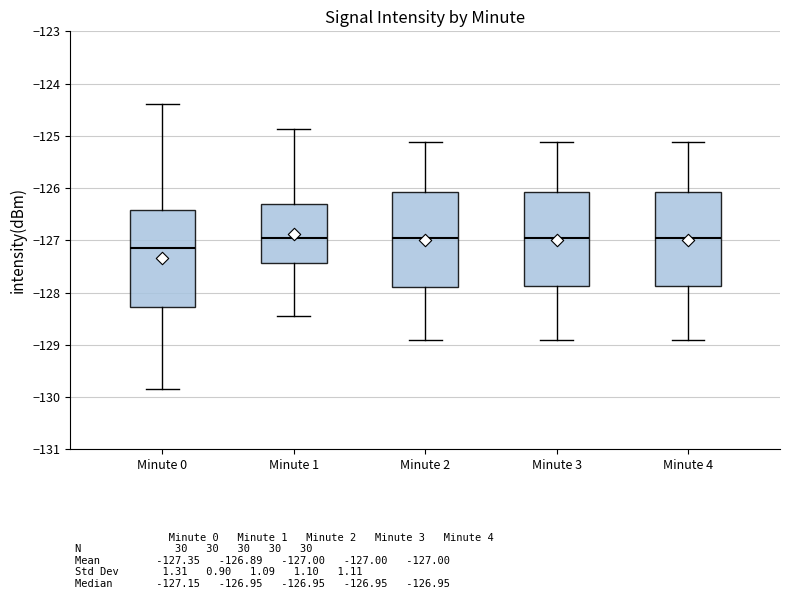

Reading left to right, read every box against the y-axis: the position of its median line, the range the box covers, and the ends of its whiskers. The values are not printed on the chart, so give them approximately, as read against the axis.

Minute 0: median -127.1, box -128.3 to -126.4, whiskers -129.8 to -124.4
Minute 1: median -127.0, box -127.4 to -126.3, whiskers -128.5 to -124.9
Minute 2: median -127.0, box -127.9 to -126.1, whiskers -128.9 to -125.1
Minute 3: median -127.0, box -127.9 to -126.1, whiskers -128.9 to -125.1
Minute 4: median -127.0, box -127.9 to -126.1, whiskers -128.9 to -125.1